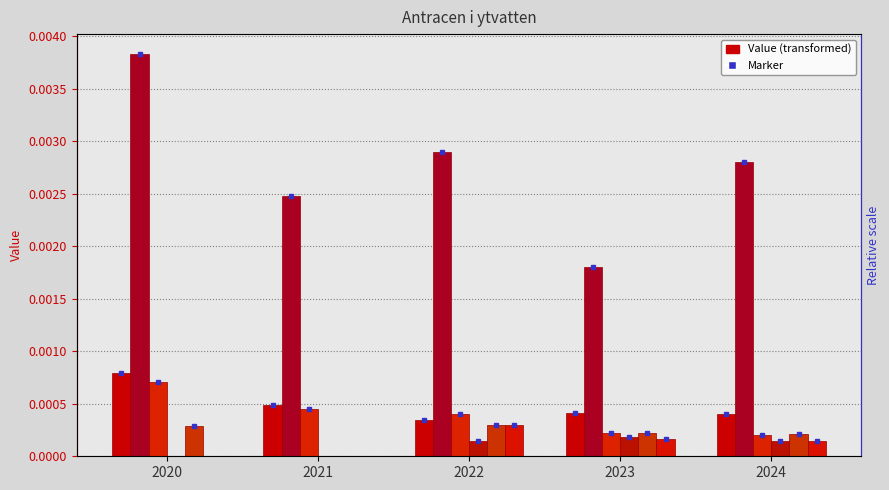

How many positive values does the Fiskarfjärden series have?

3